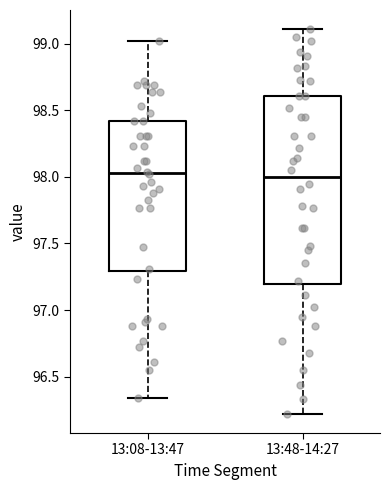

Reading left to right, transcribe this box plot: for each box, give where its median line is, the range the box spans, and where its two whiskers end, as read against the y-axis. The values are not printed on the chart, so give them approximately, as read against the axis.

13:08-13:47: median 98.05, box 97.30 to 98.40, whiskers 96.35 to 99.00
13:48-14:27: median 98.00, box 97.20 to 98.60, whiskers 96.20 to 99.10